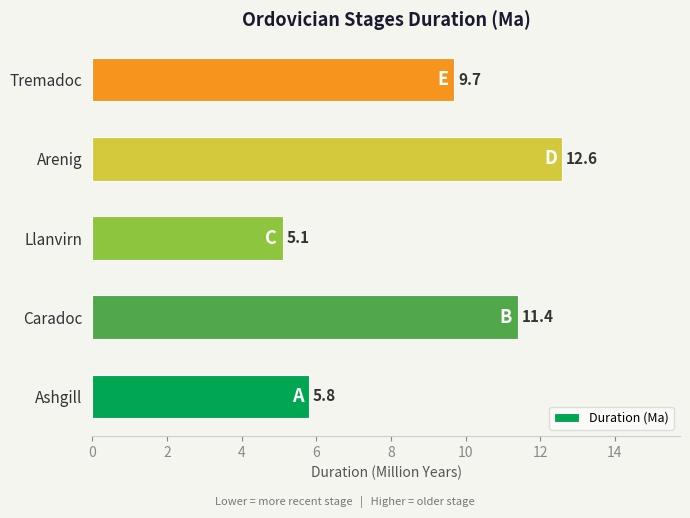

Approximately how many times larger is the value at Tremadoc compared to Caradoc?

0.9